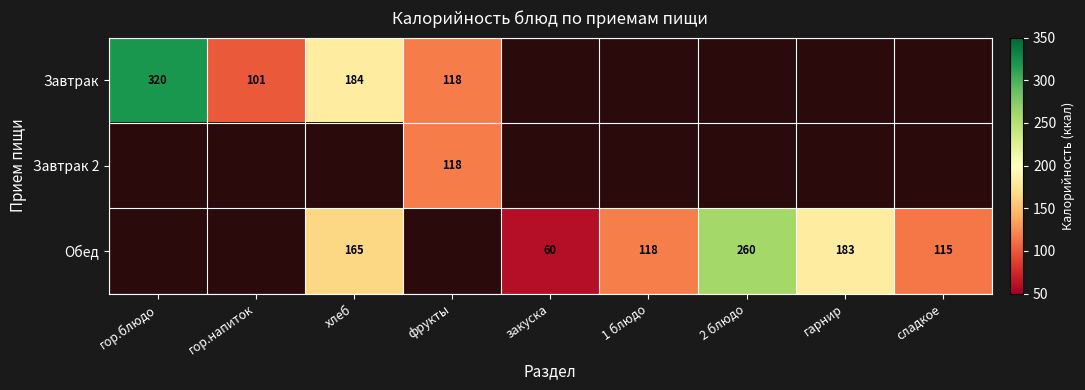

Count the number of data series in this chart.

3